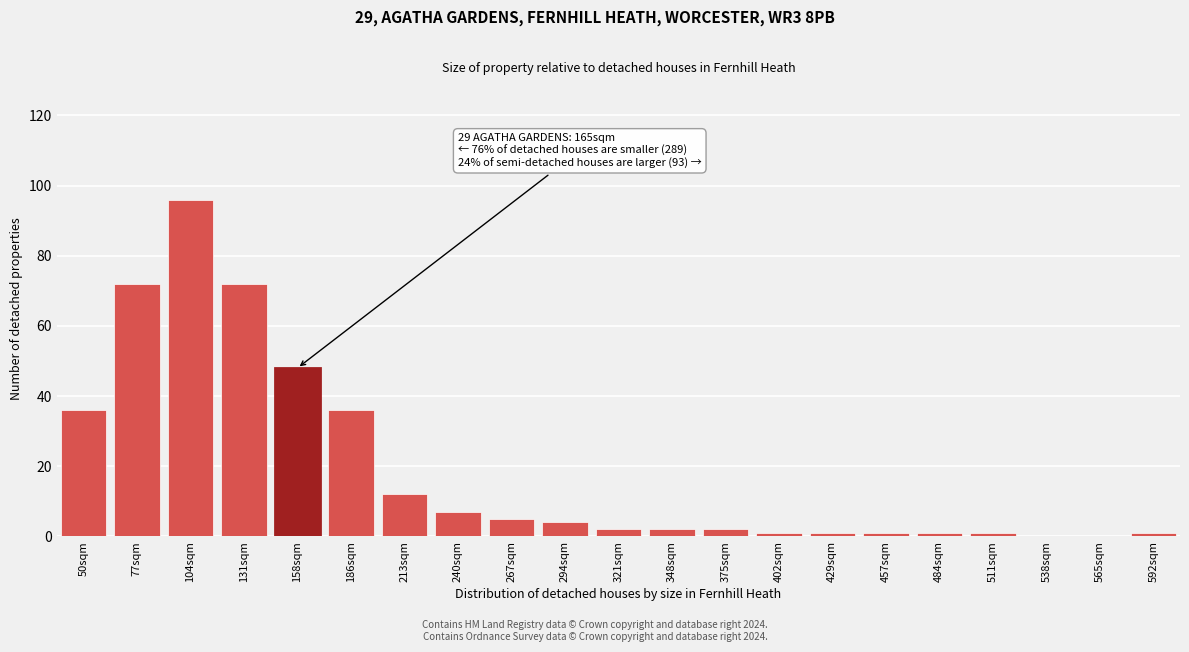

Reading left to right, list all the values displayed in this chart.

50sqm=36	77sqm=72	104sqm=96	131sqm=72	158sqm=48	186sqm=36	213sqm=12	240sqm=7	267sqm=5	294sqm=4	321sqm=2	348sqm=2	375sqm=2	402sqm=1	429sqm=1	457sqm=1	484sqm=1	511sqm=1	538sqm=0	565sqm=0	592sqm=1